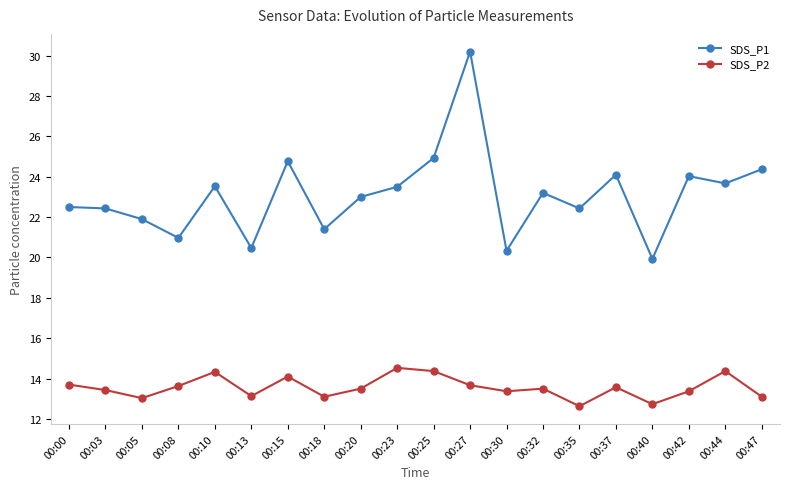

The value of SDS_P1 at 00:20 is 10.6. True or false?

False